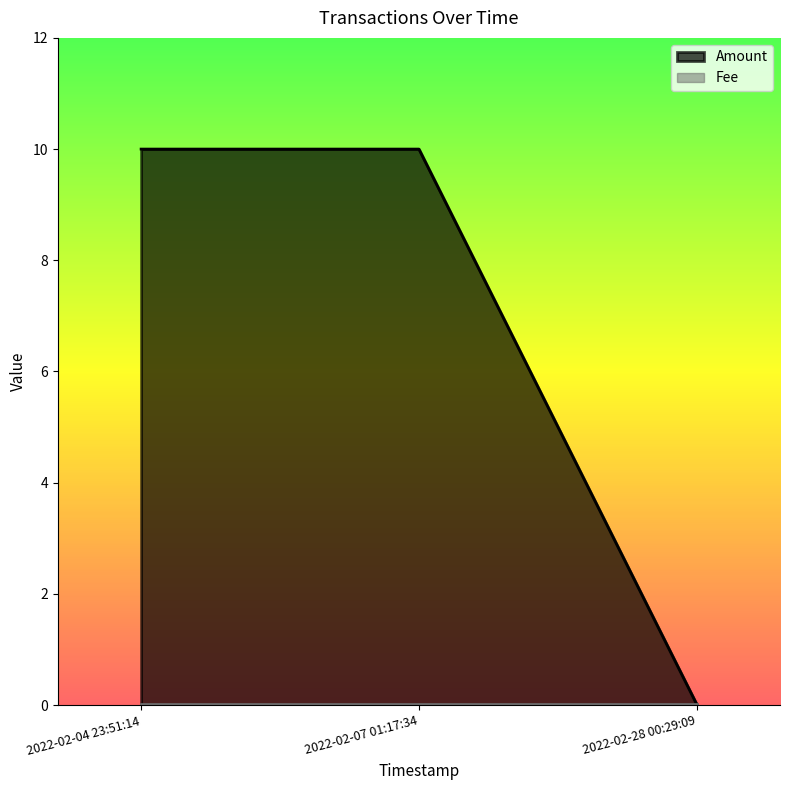

What is the difference between the values at 2022-02-28 00:29:09 and 2022-02-07 01:17:34?

10.0